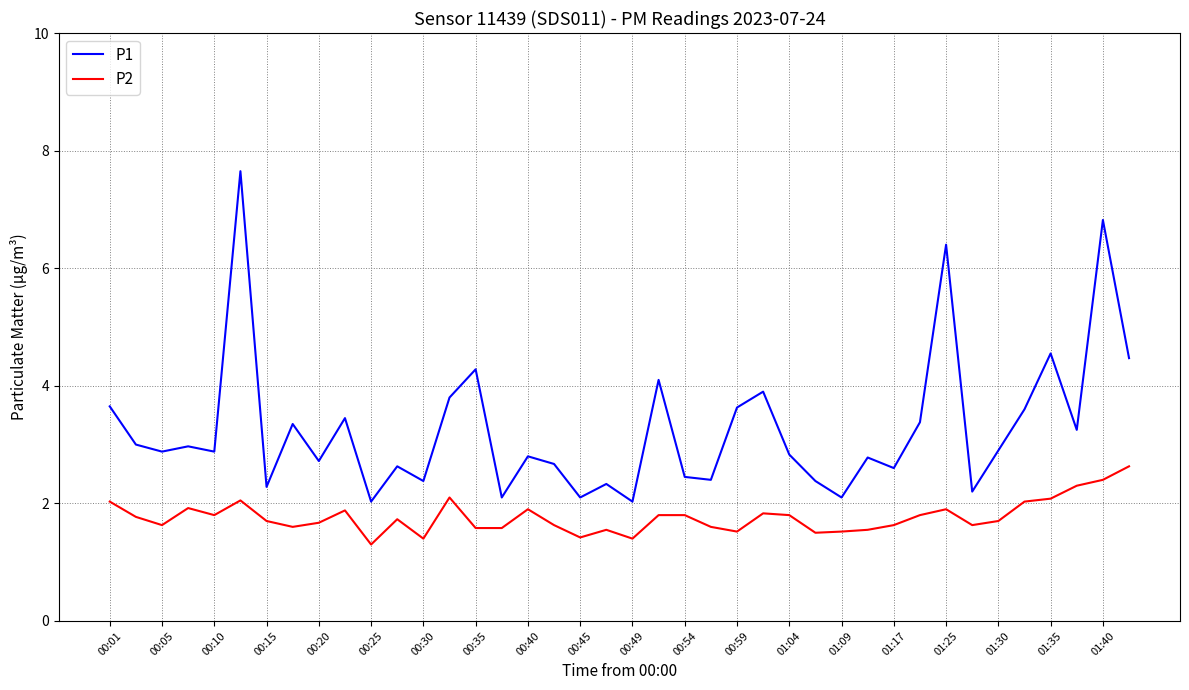

What is the highest value of the P2 series?

2.6